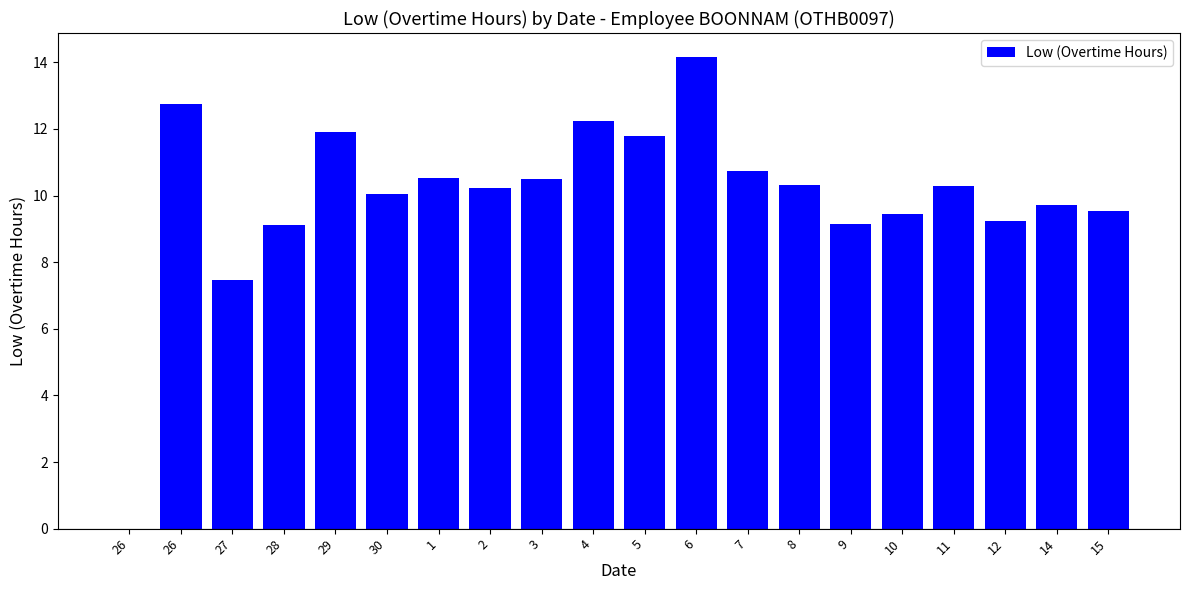

Rank the categories by value from highest to lowest.

6, 26, 4, 29, 5, 7, 1, 3, 8, 11, 2, 30, 14, 15, 10, 12, 9, 28, 27, 26